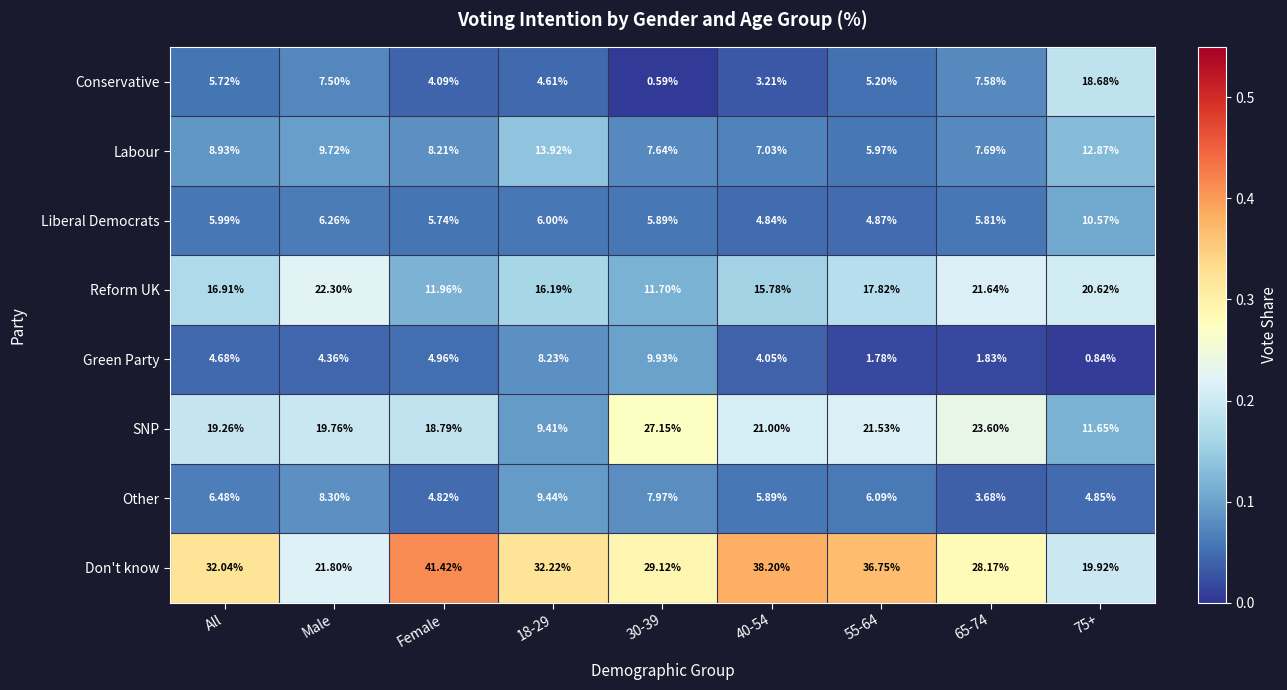

Where does the Labour series first go above 8?

All